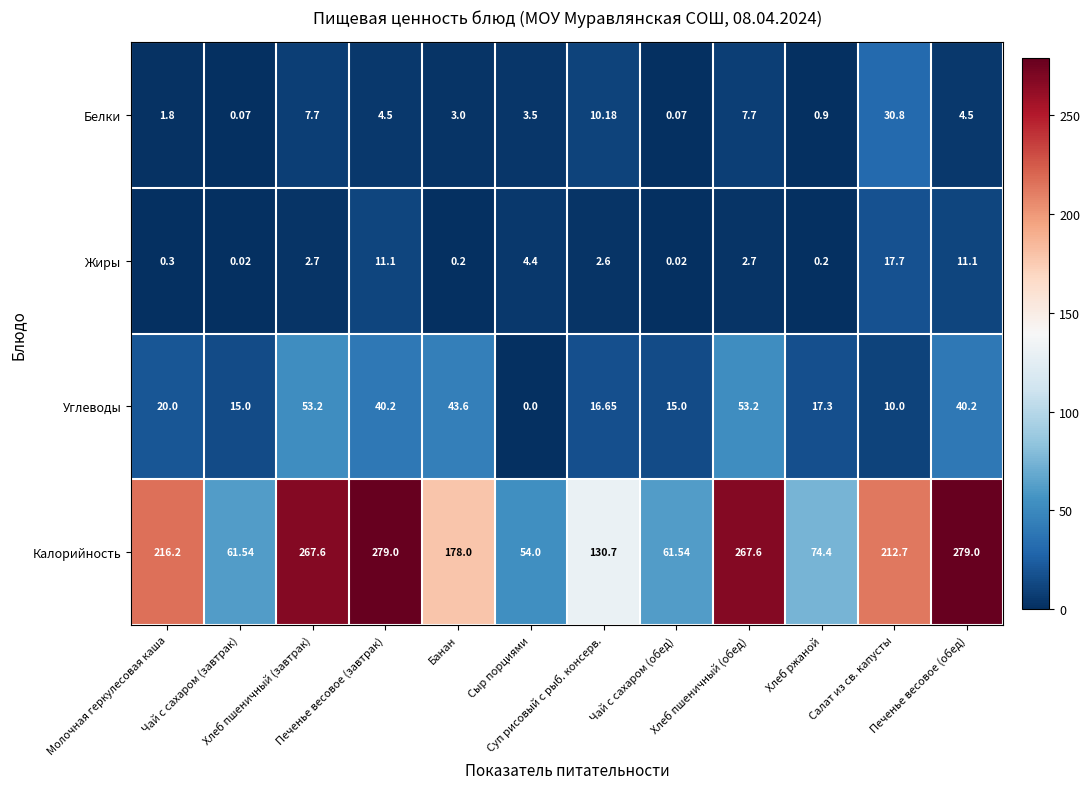

Which series has the widest spread of values?

Калорийность